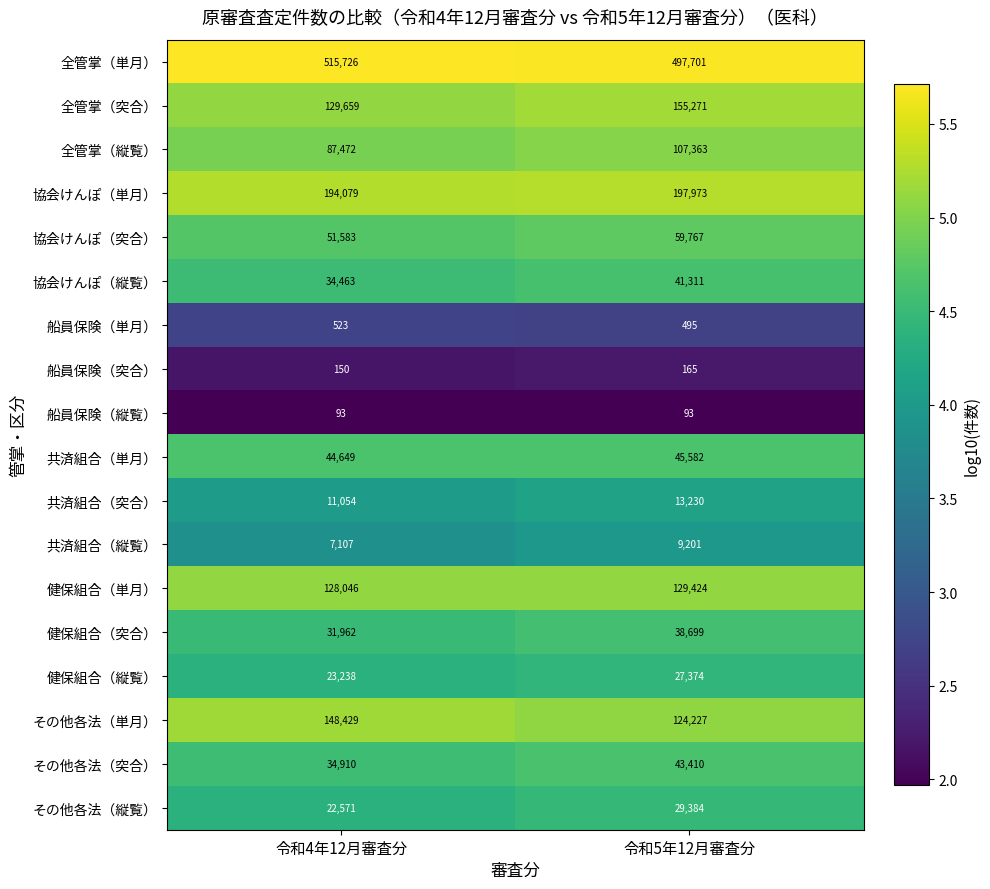

Is it true that 共済組合（単月） equals 20405 at 令和5年12月審査分?

False